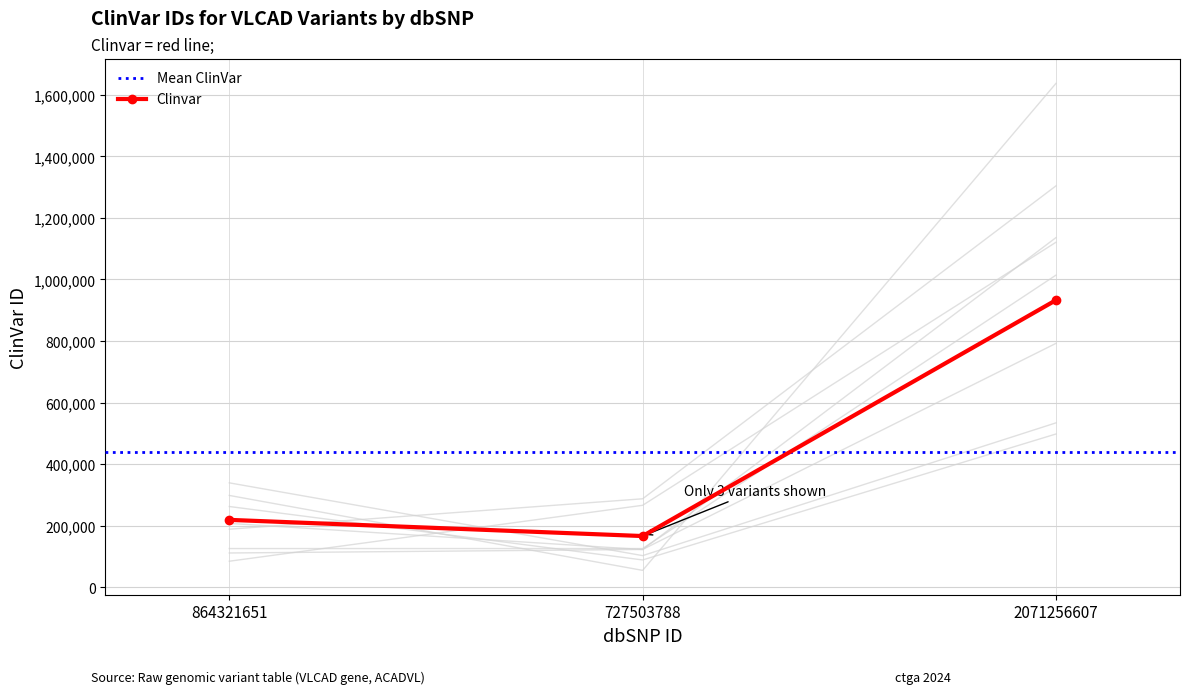

What is the label of the 3rd point from the right?

864321651